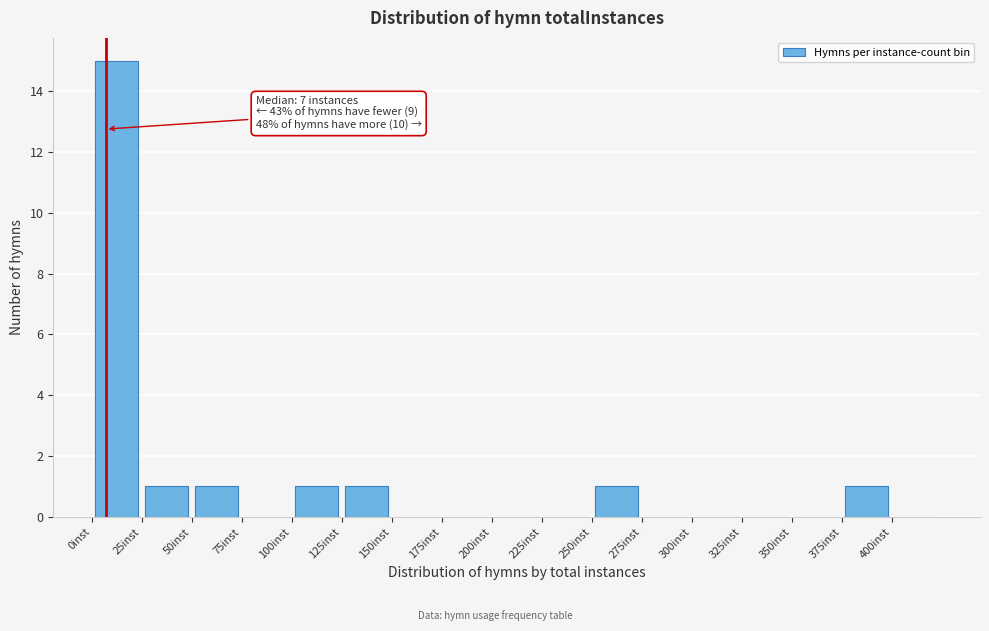

Which range on the x-axis has the tallest bar?

0 to 25